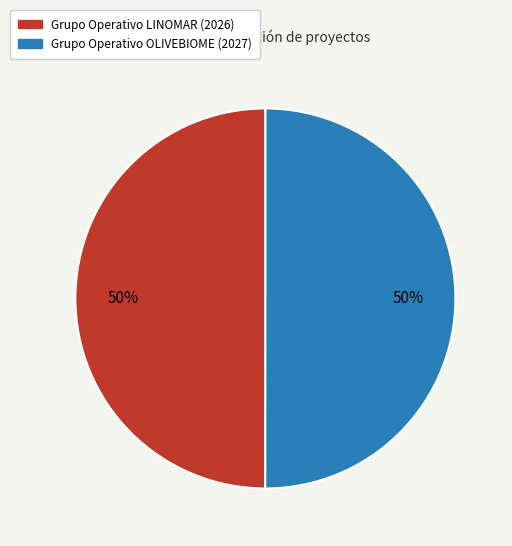

The Grupo Operativo OLIVEBIOME (2027) slice represents 59% of the pie. True or false?

False